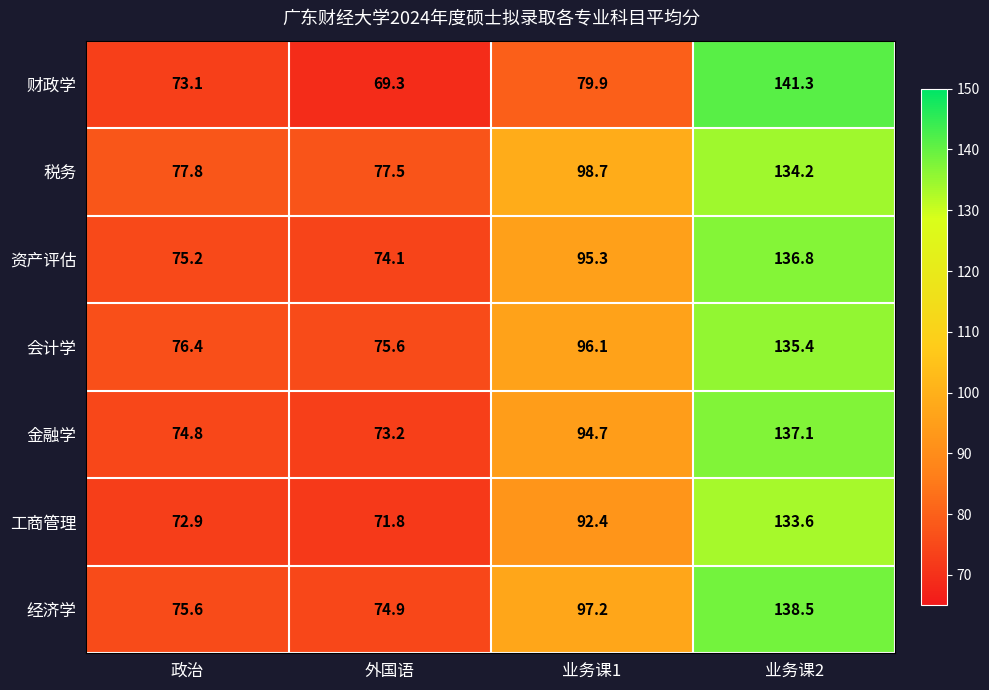

At which label does 金融学 reach its peak?

业务课2